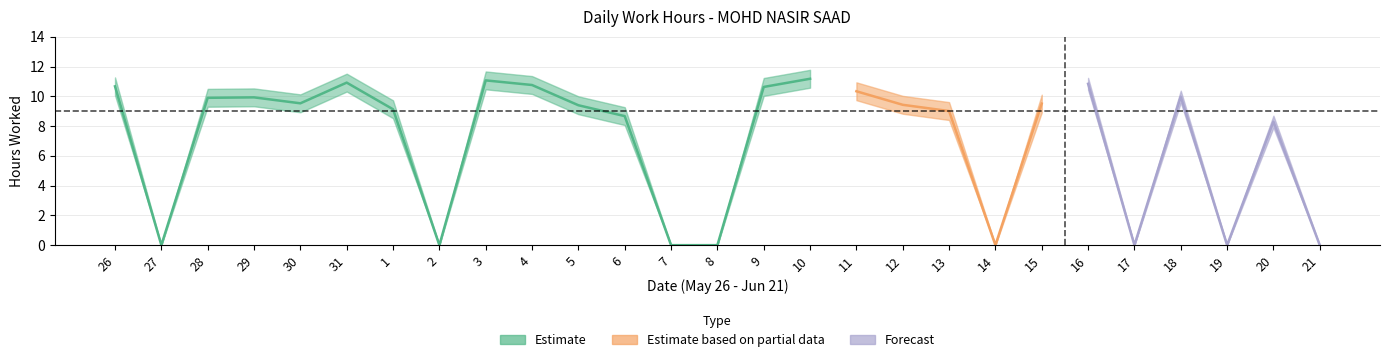

What is the difference between the second highest and minimum values?

11.1